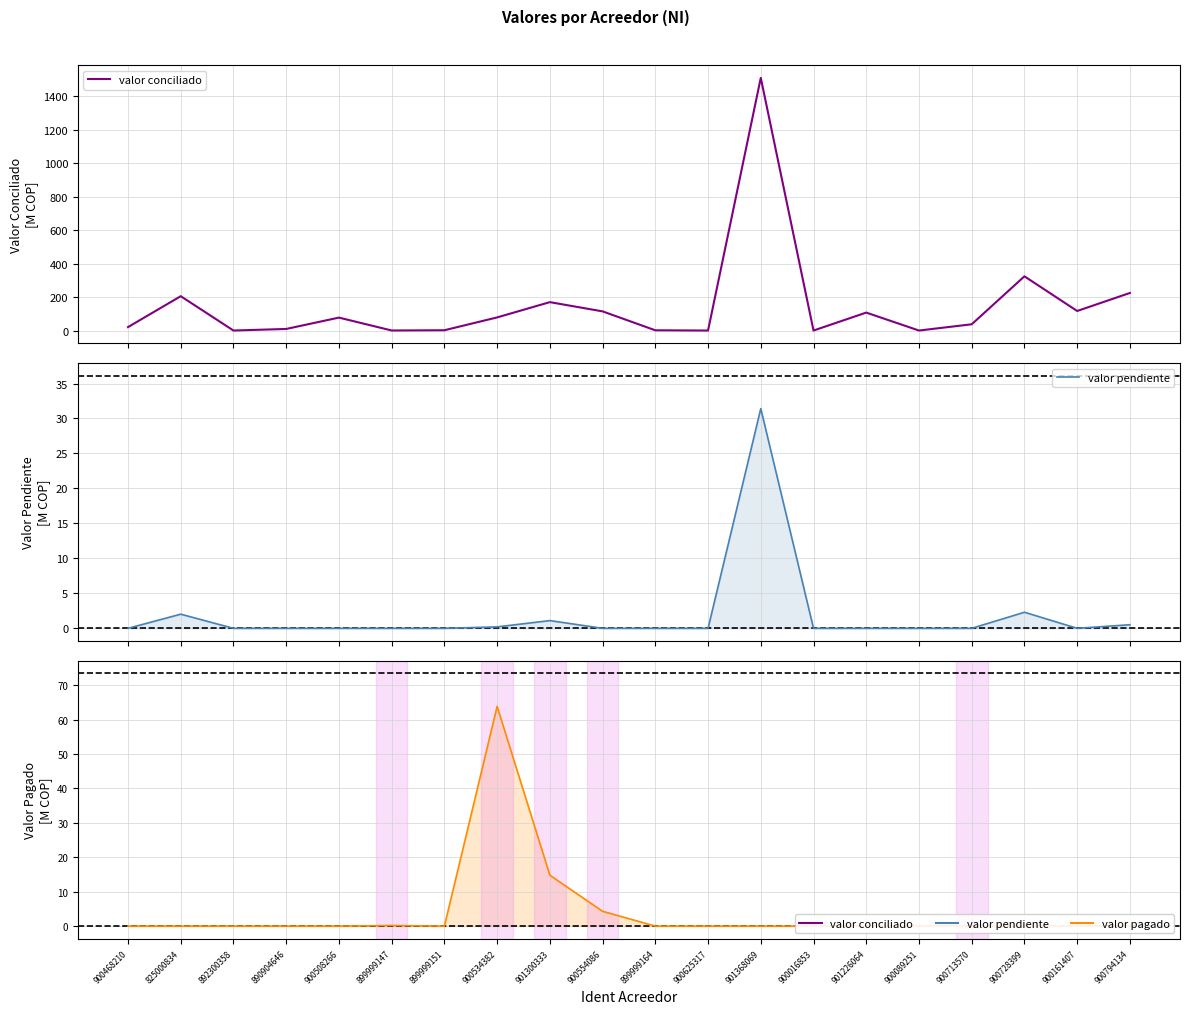

Reading right to left, extract all data points from this chart.

valor conciliado: 900794134=224.6	900161407=116.8	900728399=324.2	900713570=37.3	900089251=0.0	901226064=107.3	900016853=0.0	901368069=1510.7	900625317=0.0	899999164=1.5	900554086=114.5	901300333=169.7	900534382=78.4	899999151=1.7	899999147=0.3	900508266=77.3	890904646=9.4	892300358=0.0	825000834=205.3	900468210=20.5
valor pendiente: 900794134=0.5	900161407=0.0	900728399=2.3	900713570=0.0	900089251=0.0	901226064=0.0	900016853=0.0	901368069=31.4	900625317=0.0	899999164=0.0	900554086=0.0	901300333=1.1	900534382=0.2	899999151=0.0	899999147=0.0	900508266=0.0	890904646=0.0	892300358=0.0	825000834=2.0	900468210=0.0
valor pagado: 900794134=0.0	900161407=0.0	900728399=0.0	900713570=0.0	900089251=0.0	901226064=0.0	900016853=0.0	901368069=0.0	900625317=0.0	899999164=0.0	900554086=4.3	901300333=14.8	900534382=63.8	899999151=0.0	899999147=0.2	900508266=0.0	890904646=0.0	892300358=0.0	825000834=0.0	900468210=0.0